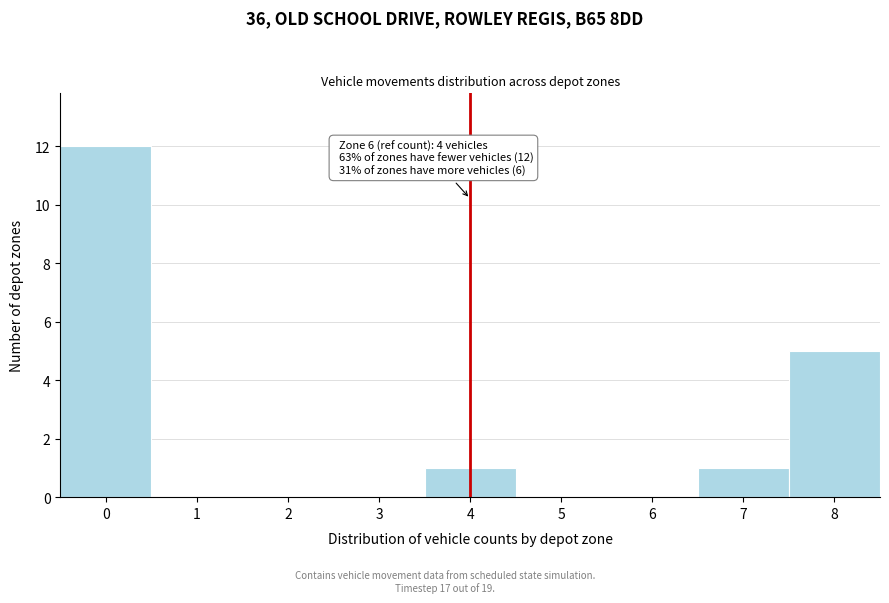

Over which range of the x-axis is the bar tallest?

-0.5 to 0.5